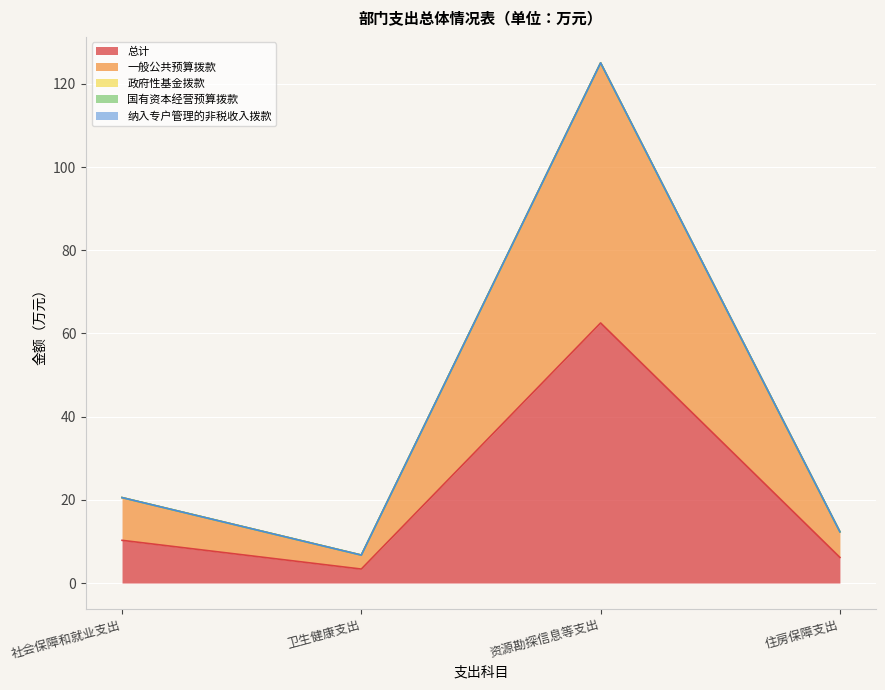

Rank the series at 卫生健康支出 from lowest to highest value.

政府性基金拨款, 国有资本经营预算拨款, 纳入专户管理的非税收入拨款, 总计, 一般公共预算拨款